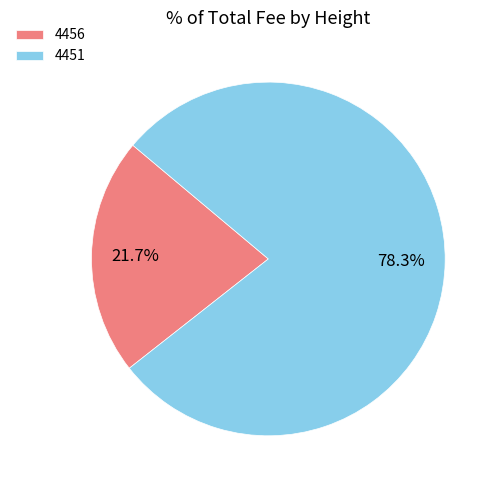

What is the smallest slice in the pie chart?

4456